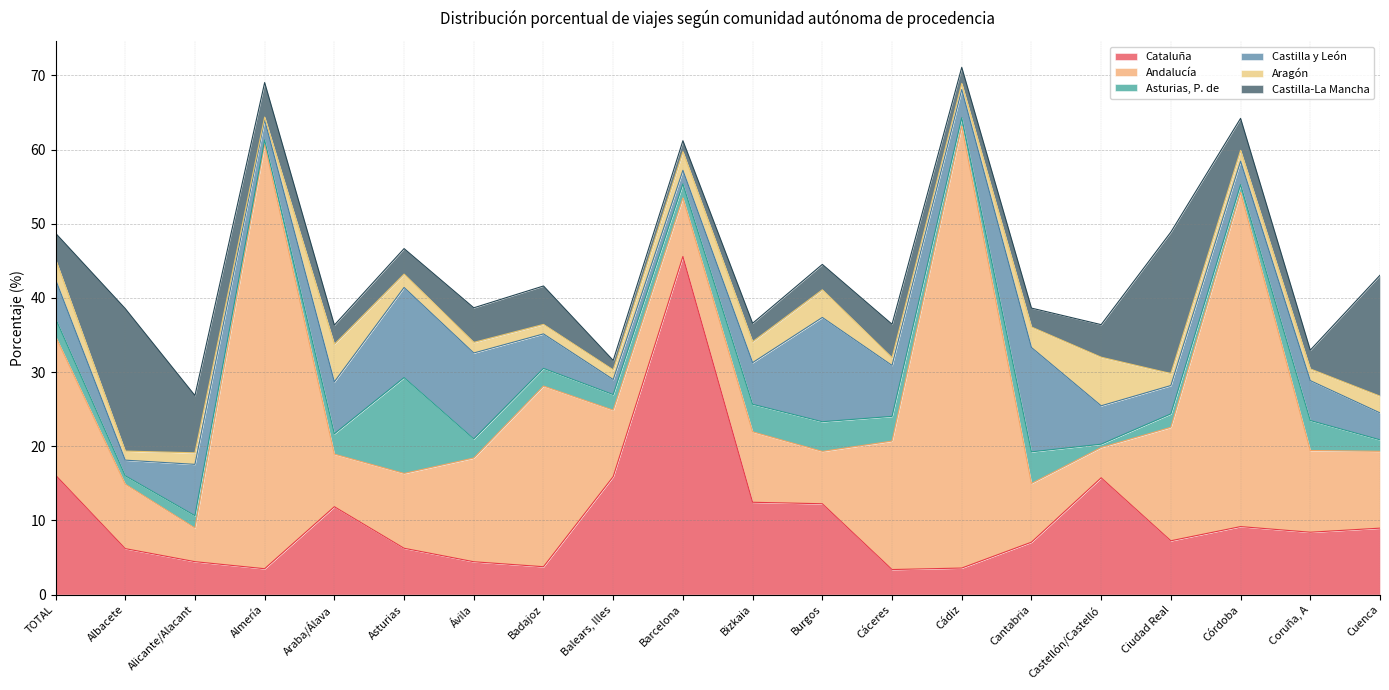

Which has a higher value, Albacete or Coruña, A?

Coruña, A